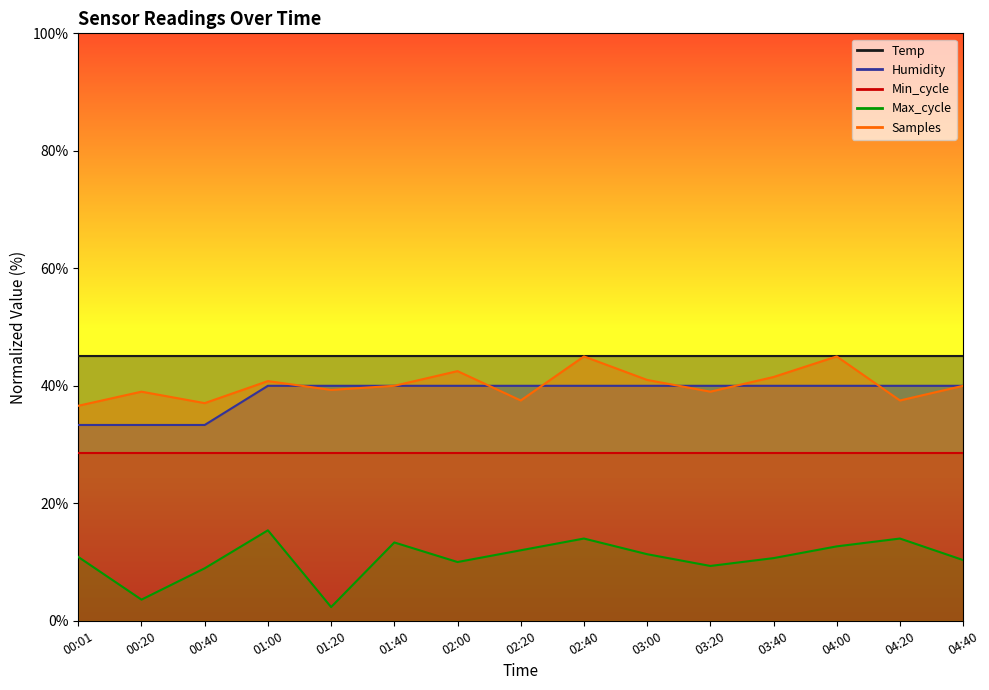

What is the sum of all Samples values?

601.8